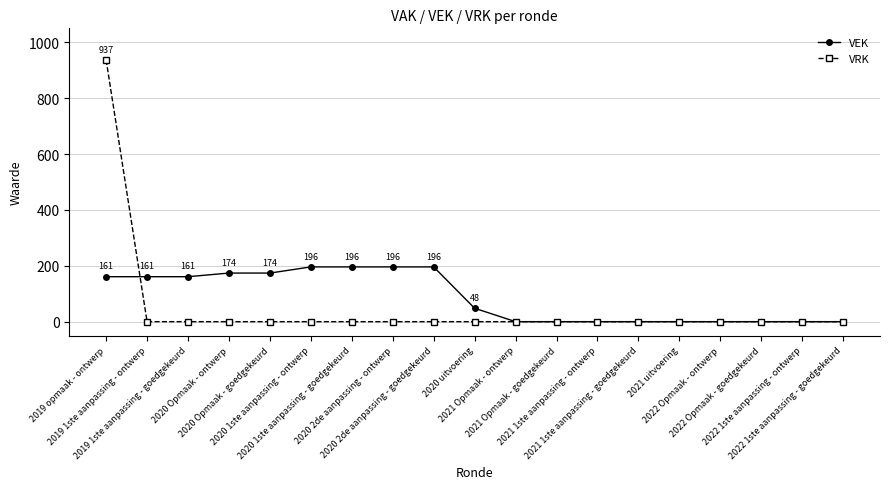

At how many categories does at least one series exceed 35?

10